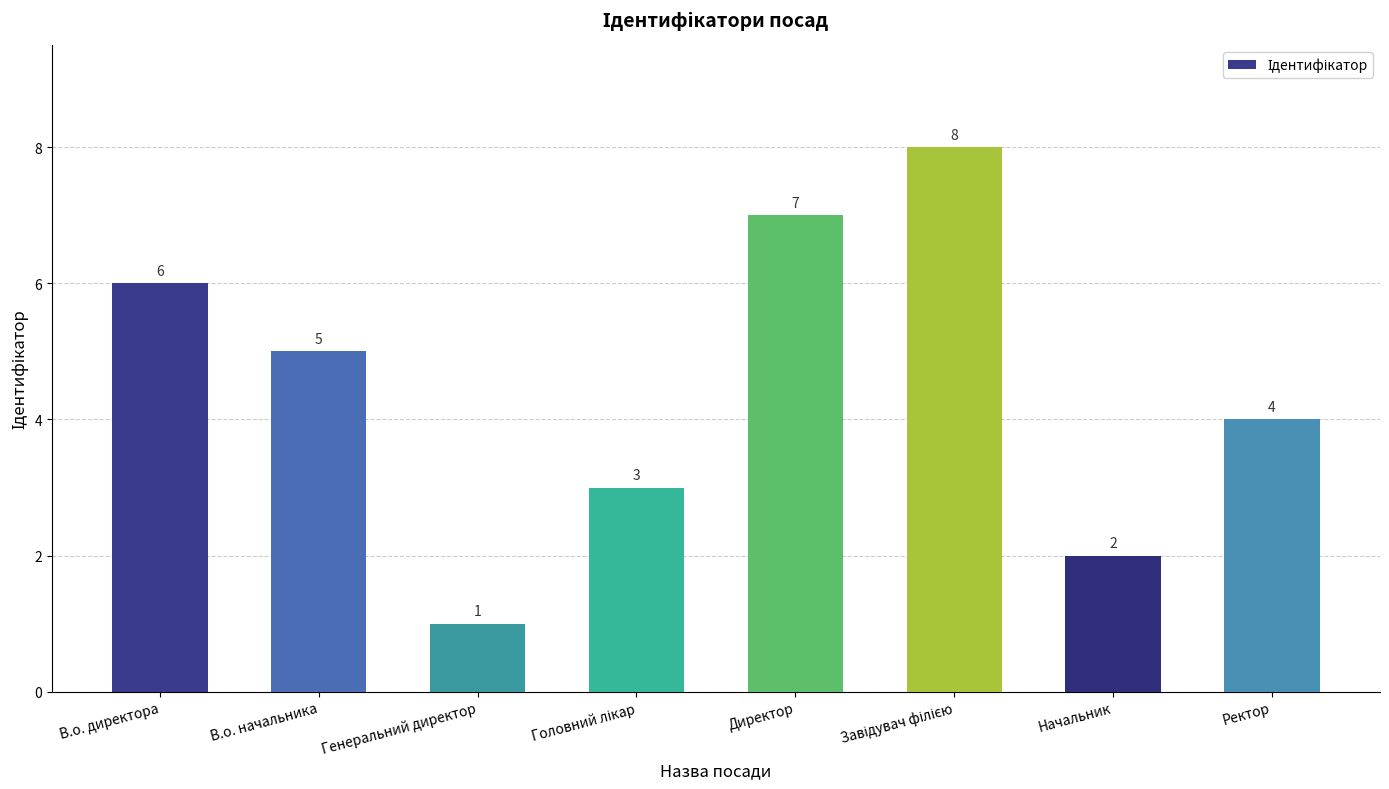

The chart shows a value of 1 at Генеральний директор. True or false?

True